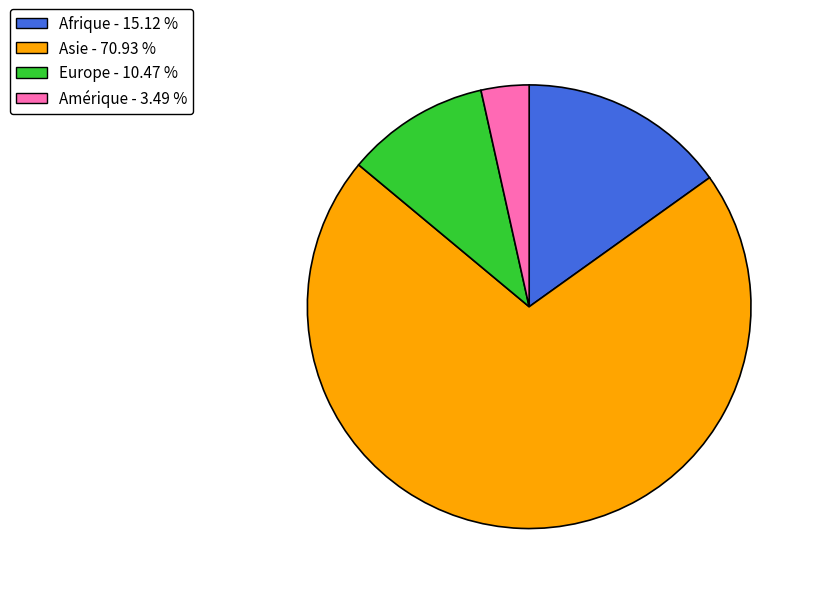

Is there any slice that represents more than half of the pie?

Yes